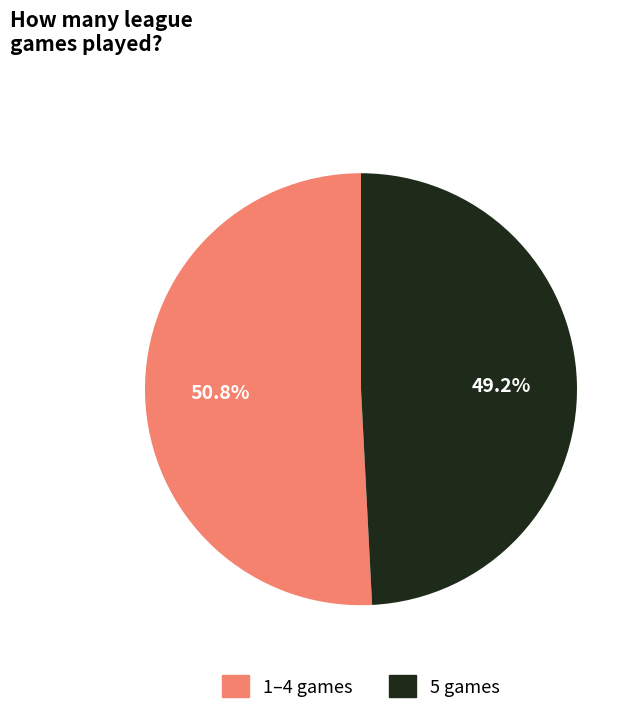

Is there a majority slice in this chart?

Yes